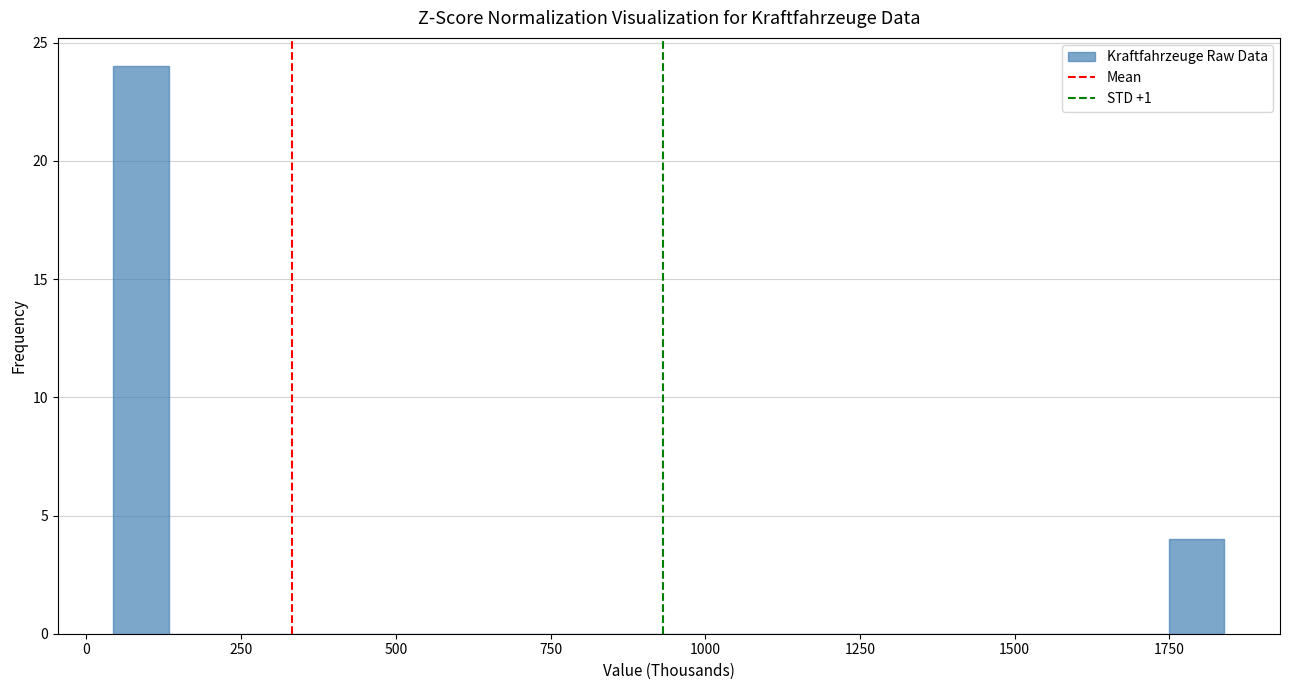

Read against the x-axis, roughly where is the centre of the tallest bar?

100